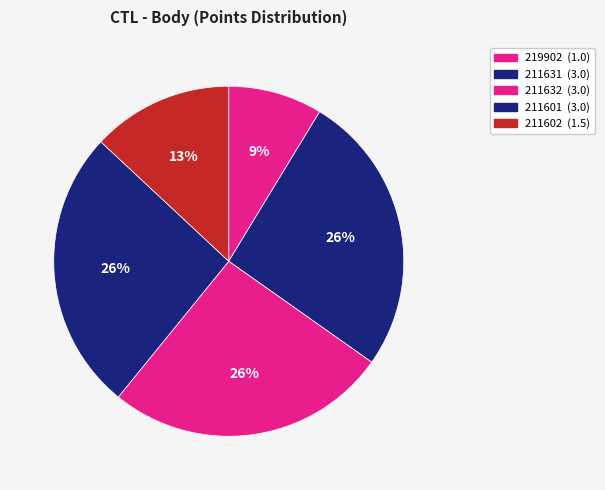

How many segments does this pie chart have?

5